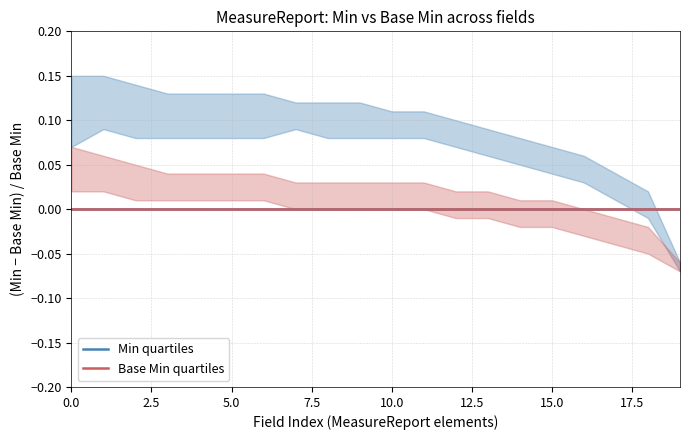

Which series changed the most between 0 and 0?

Min